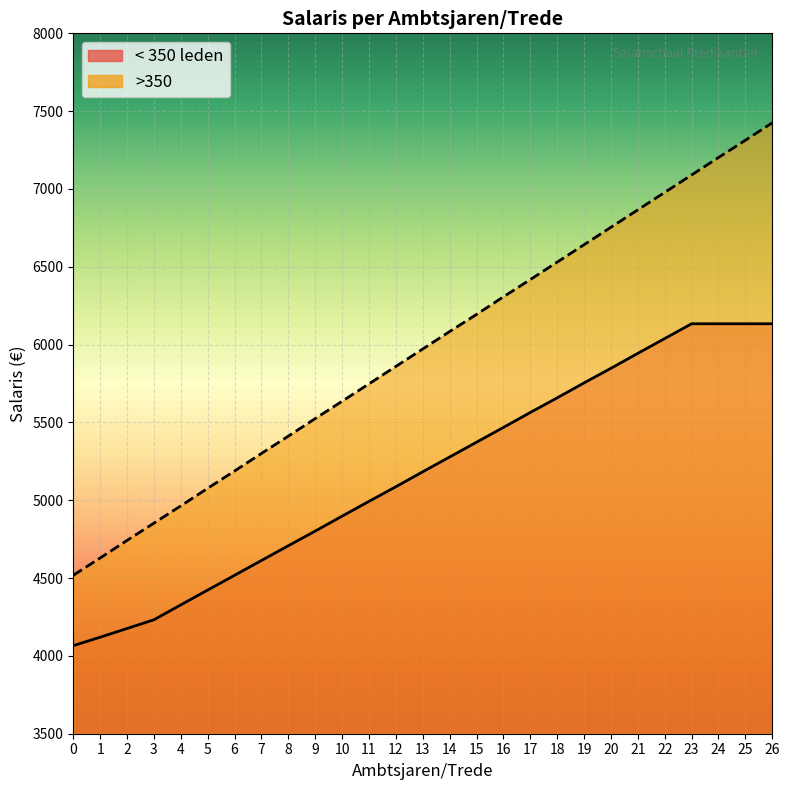

Rank the series at 22 from lowest to highest value.

< 350 leden, >350